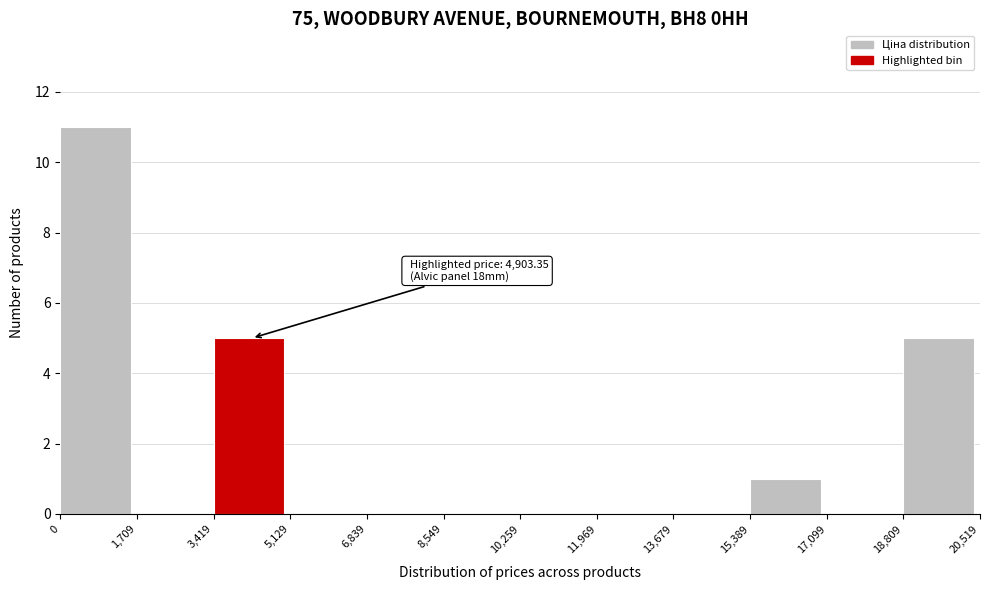

Over which range of the x-axis is the bar tallest?

0 to 1,709